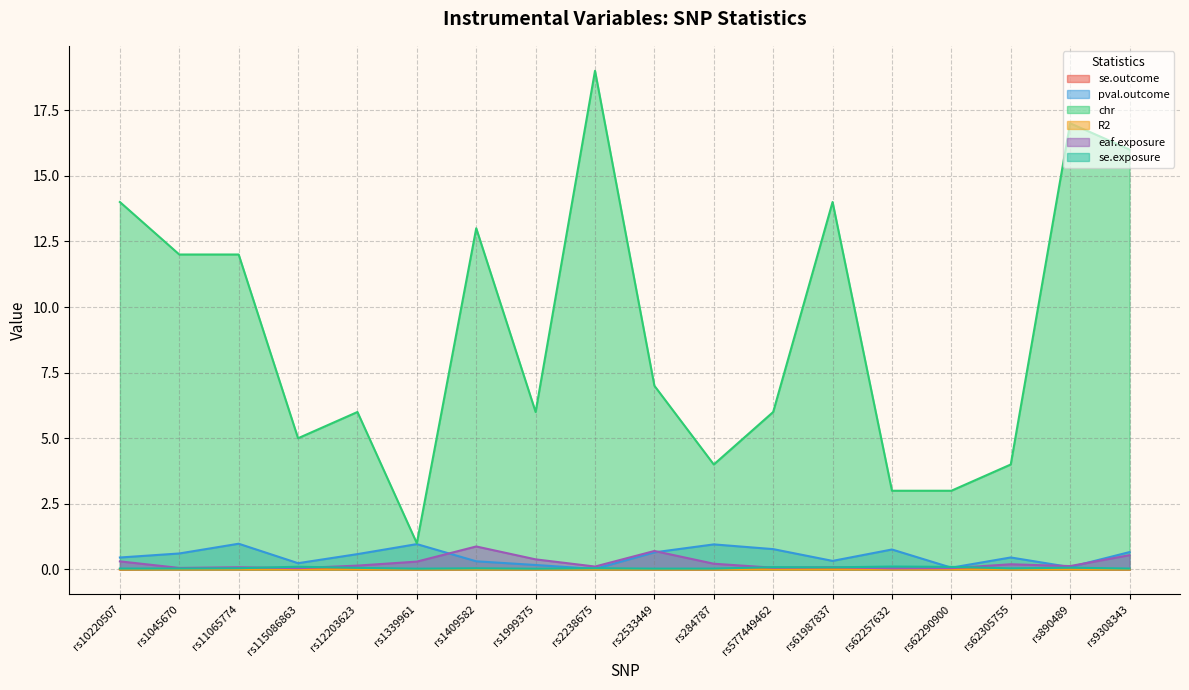

True or false: se.exposure has a value of 0.0 at rs1999375.

False